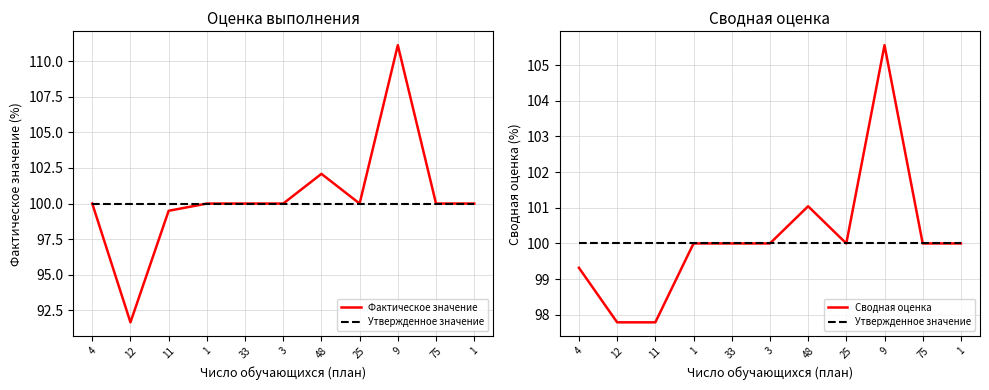

What is the spread (max minus min) of values at 4?

0.7